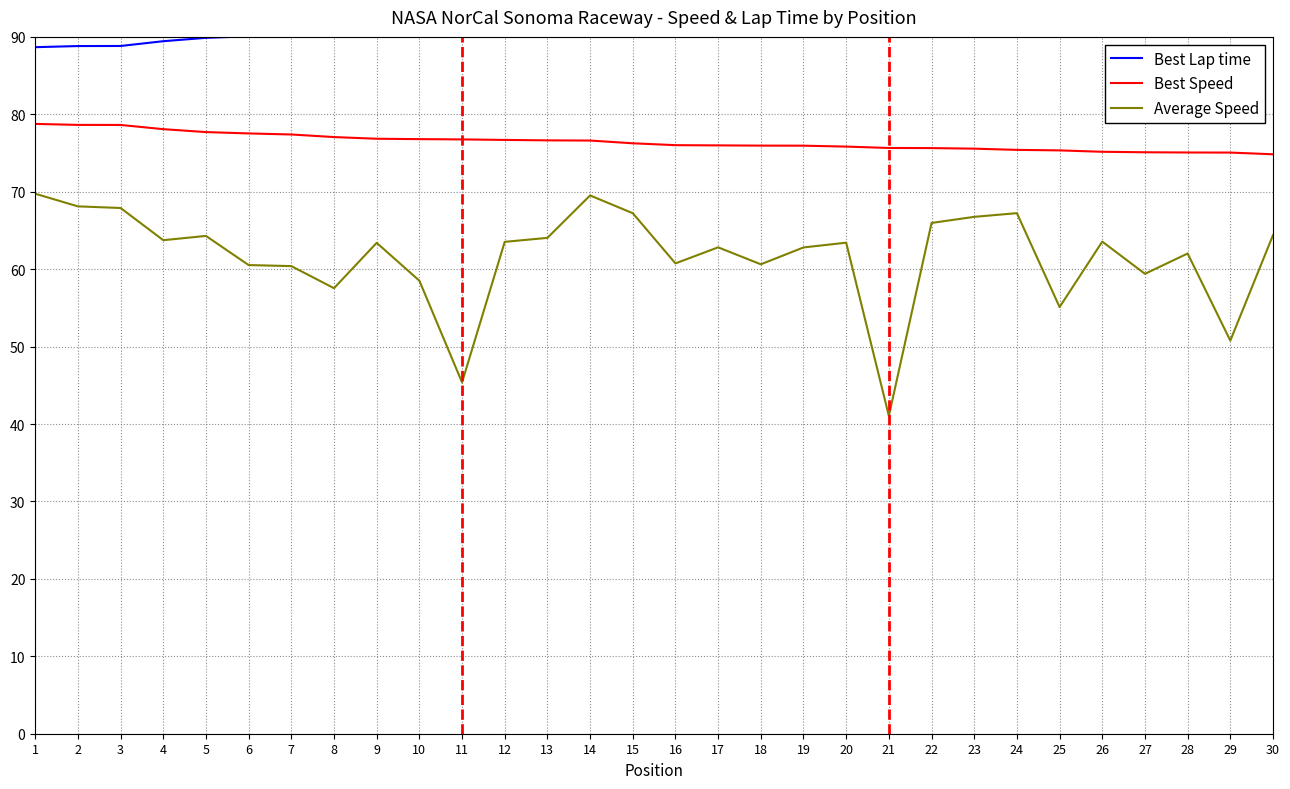

Read the Best Speed value at 19.

75.9